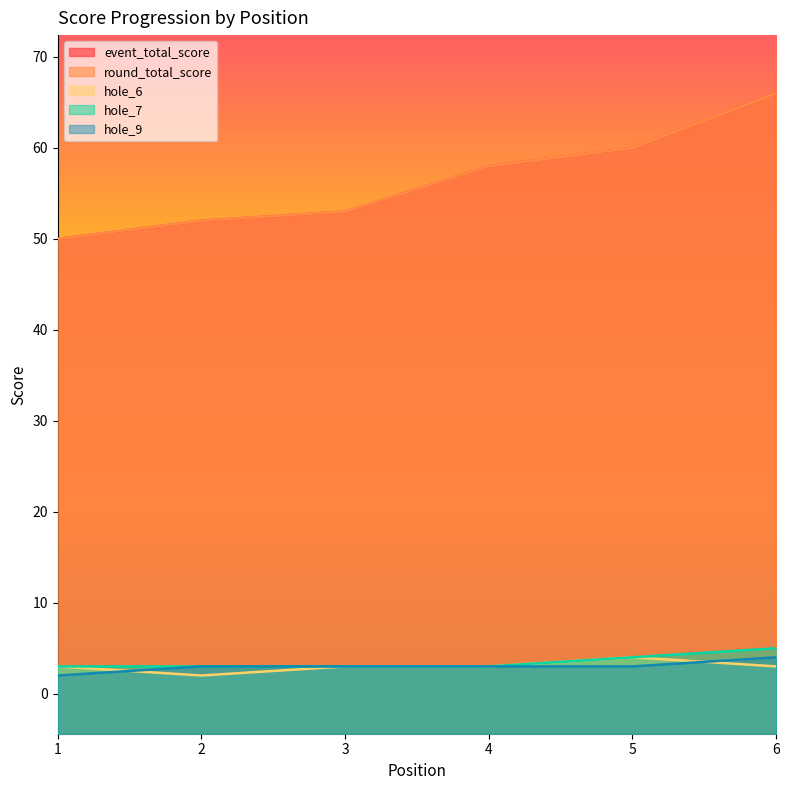

Is the value of hole_9 at 6 greater than the value of round_total_score at 6?

No